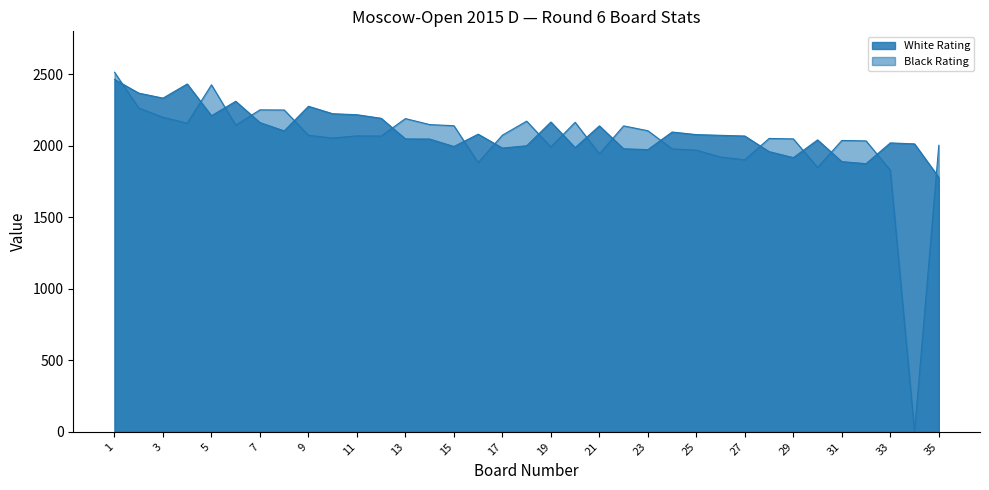

Rank the series by their average value, from highest to lowest.

White Rating, Black Rating